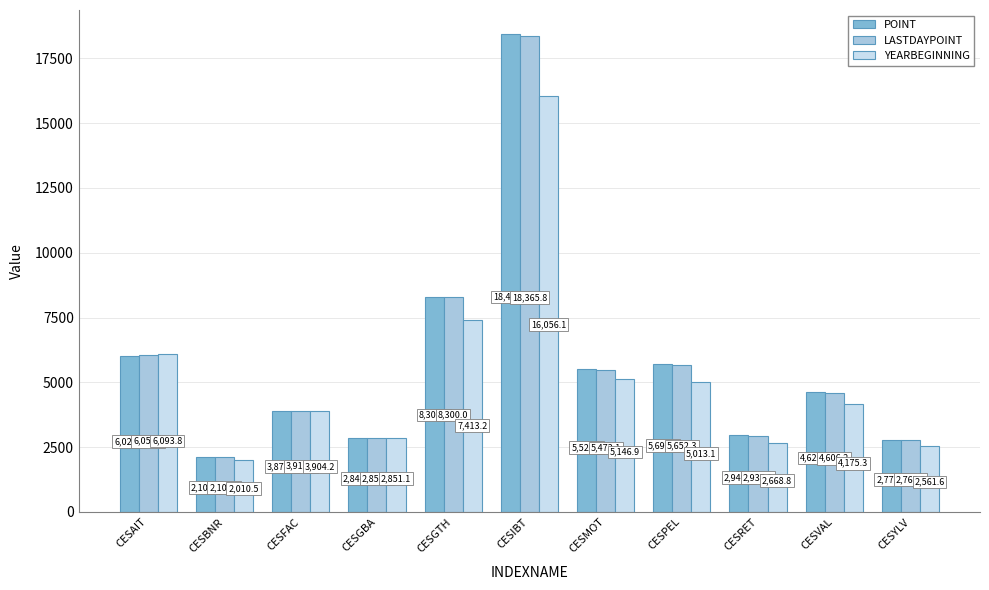

What is the label of the 2nd bar from the left?

CESBNR